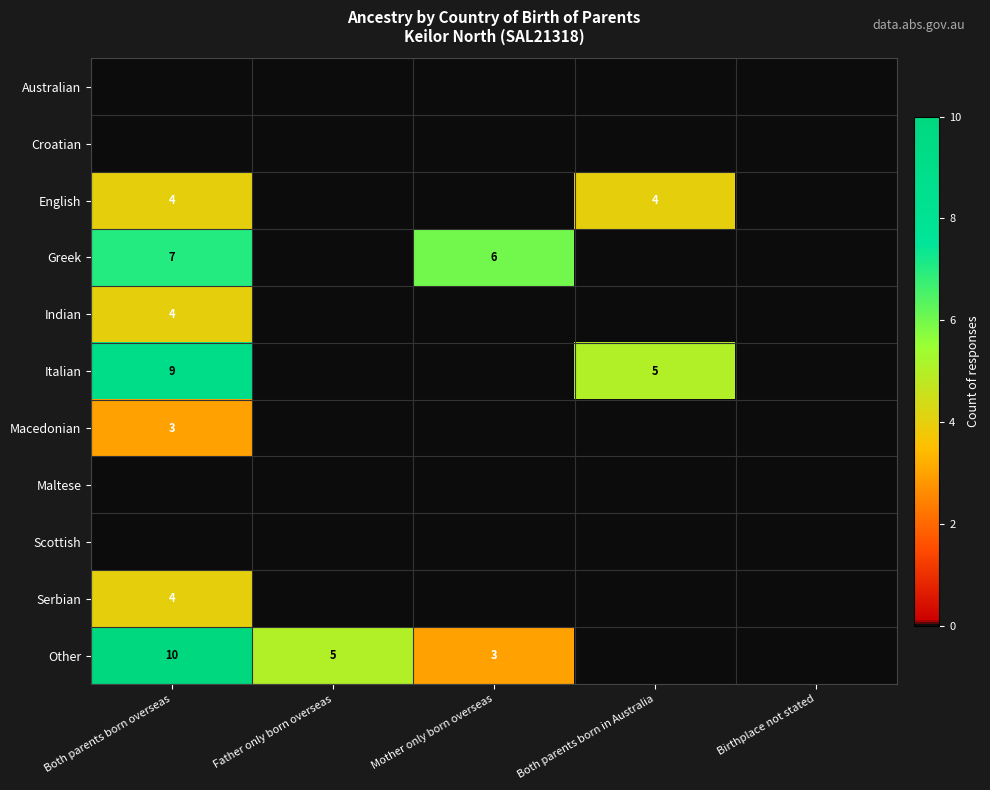

The English series shows 7 at Both parents born overseas. True or false?

False